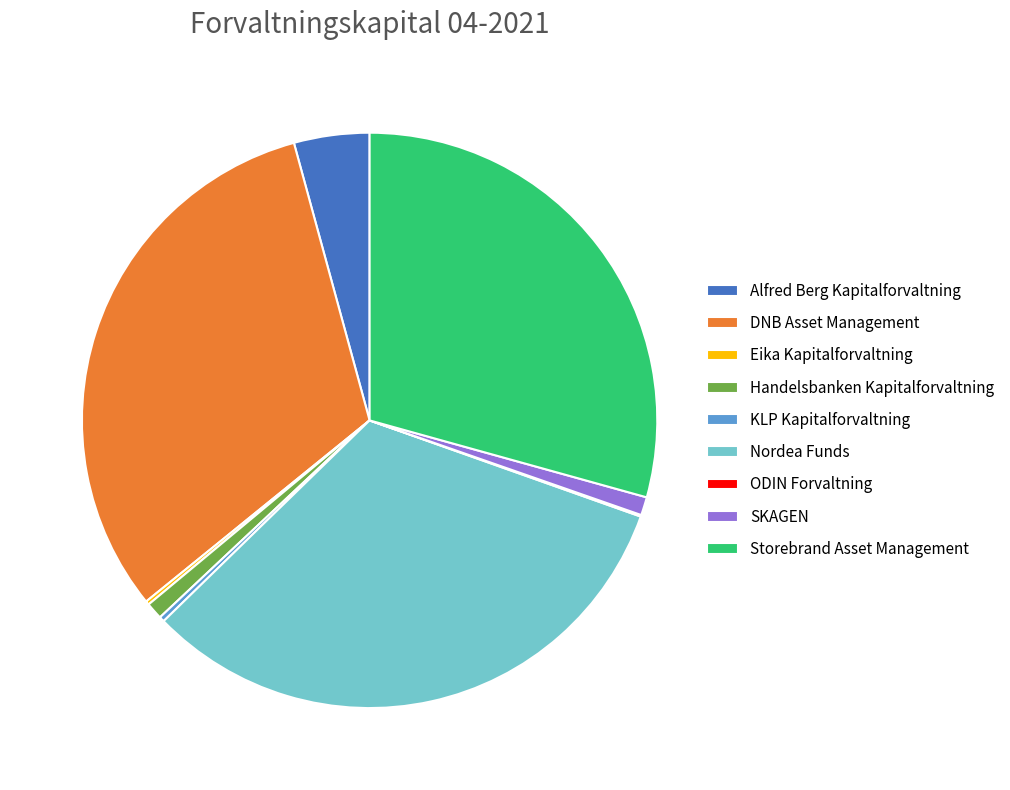

Which has a higher value, SKAGEN or KLP Kapitalforvaltning?

SKAGEN